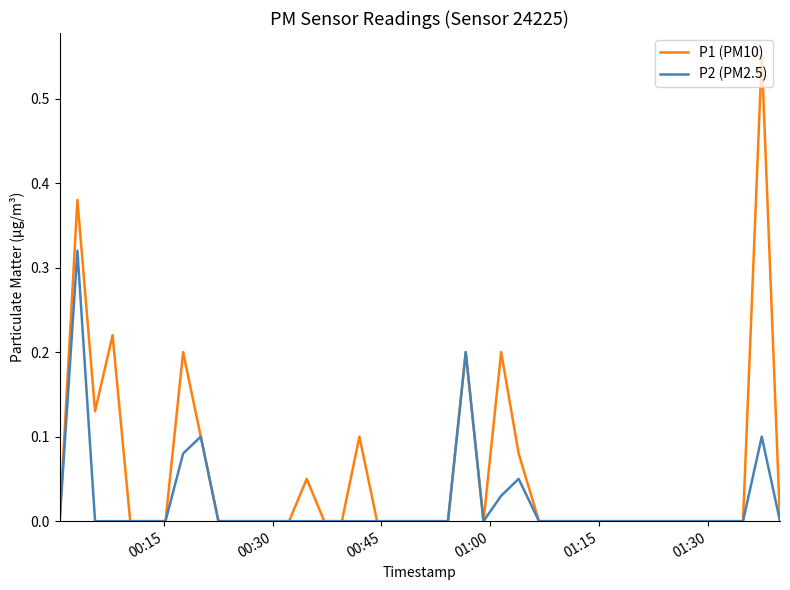

Rank the series by their average value, from lowest to highest.

P2 (PM2.5), P1 (PM10)